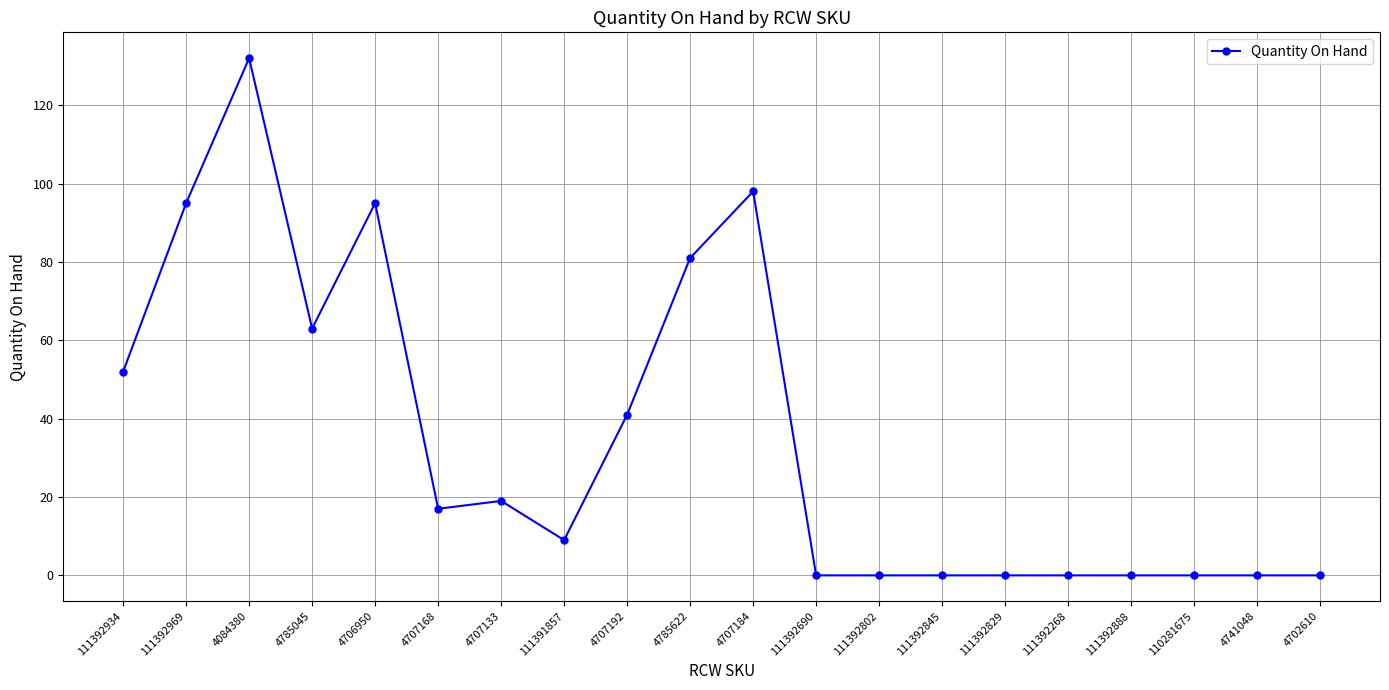

How many categories are shown in the chart?

20